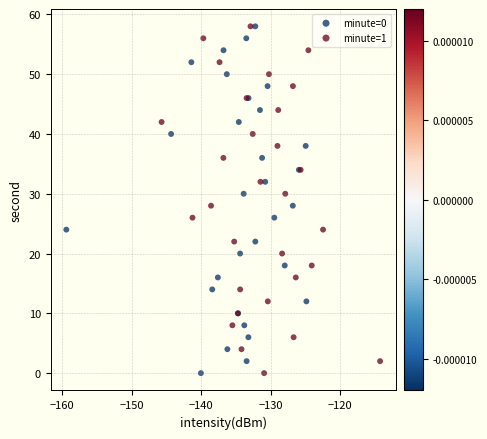

What are all the series names shown in the legend?

minute=0, minute=1